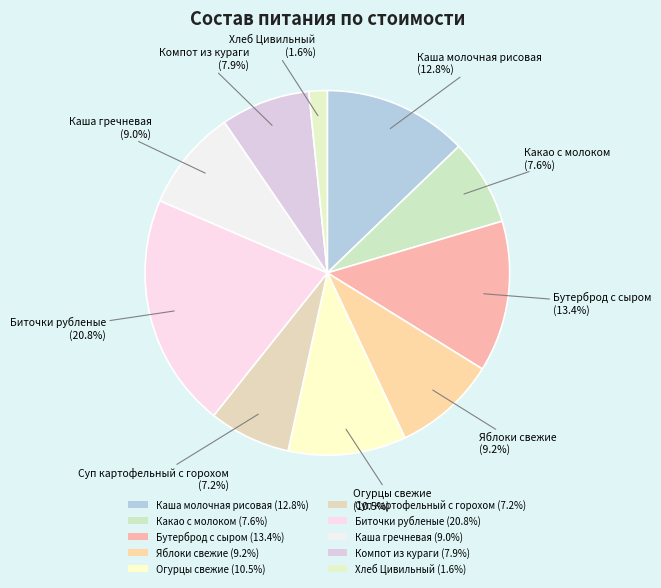

To the nearest percent, what is the average slice percentage?

10%